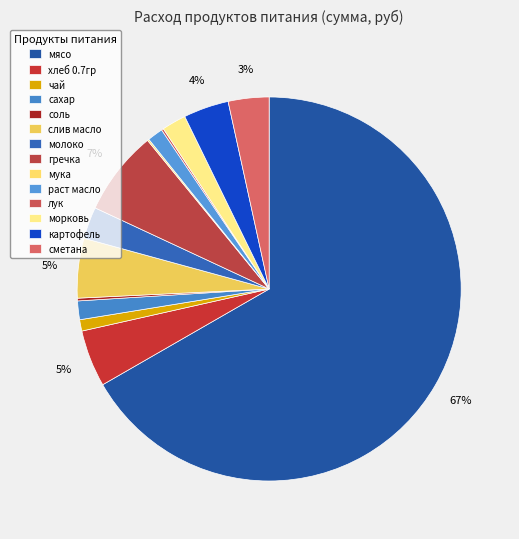

How much of the chart is everything except соль?

99.8%